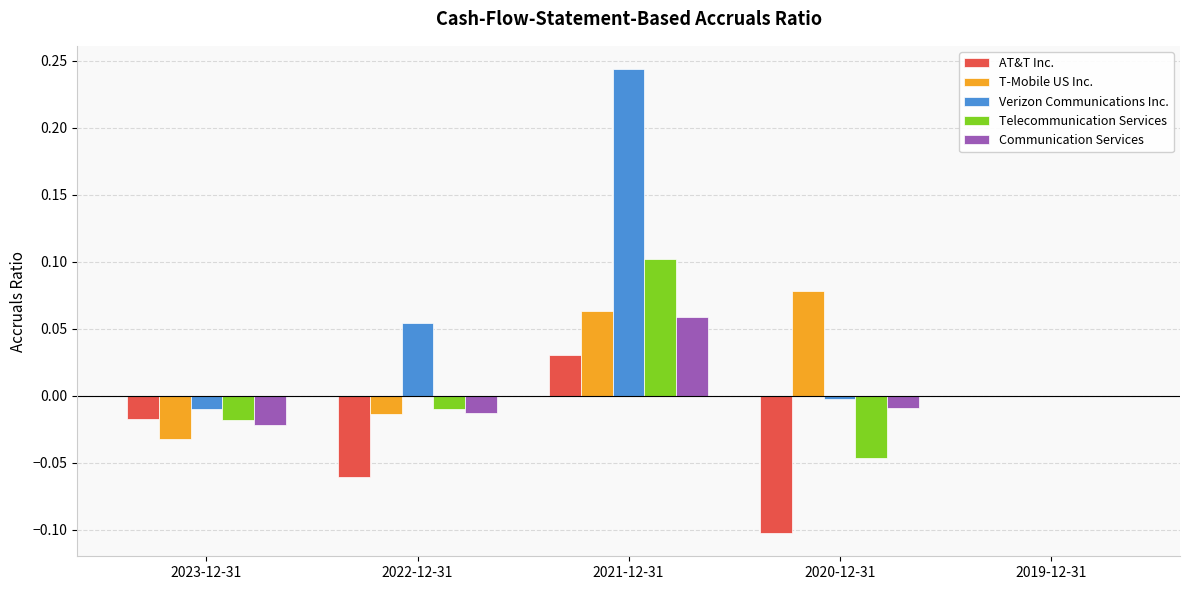

The T-Mobile US Inc. series shows -0.0 at 2023-12-31. True or false?

True